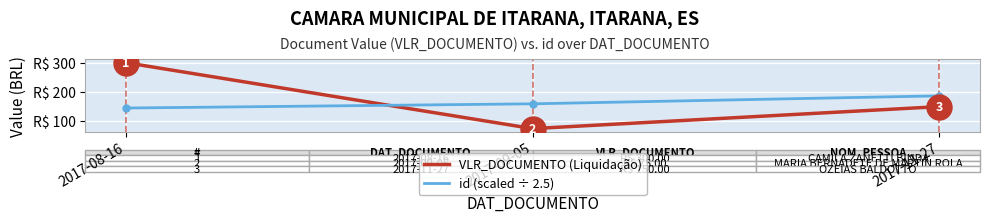

Which label corresponds to the smallest value in the chart?

2017-09-05